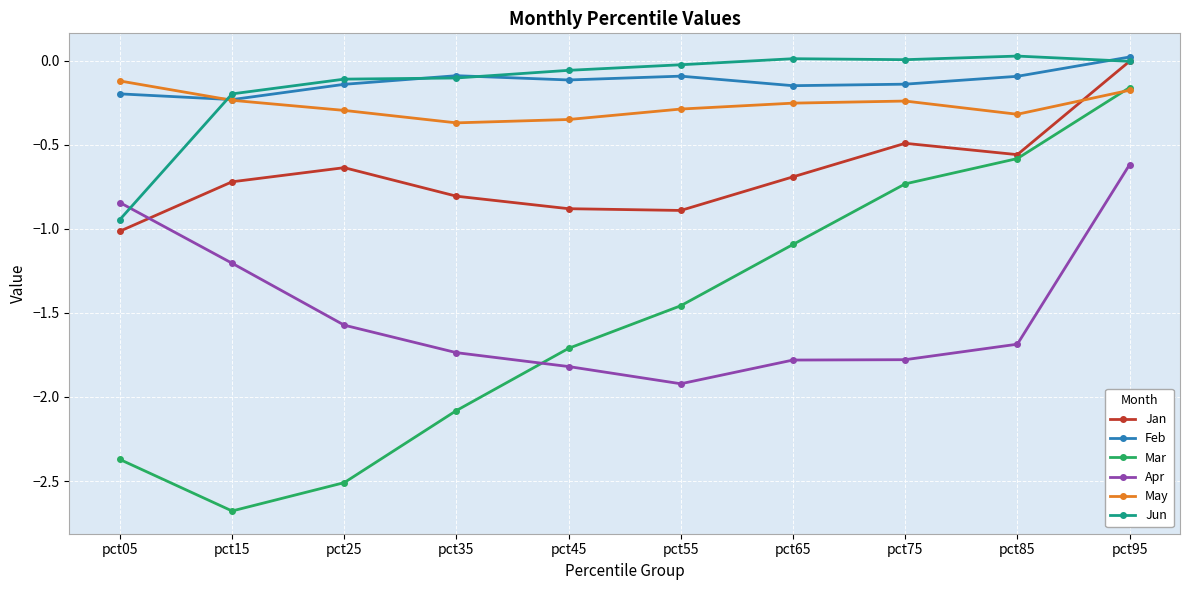

At which label does Jan reach its peak?

pct95